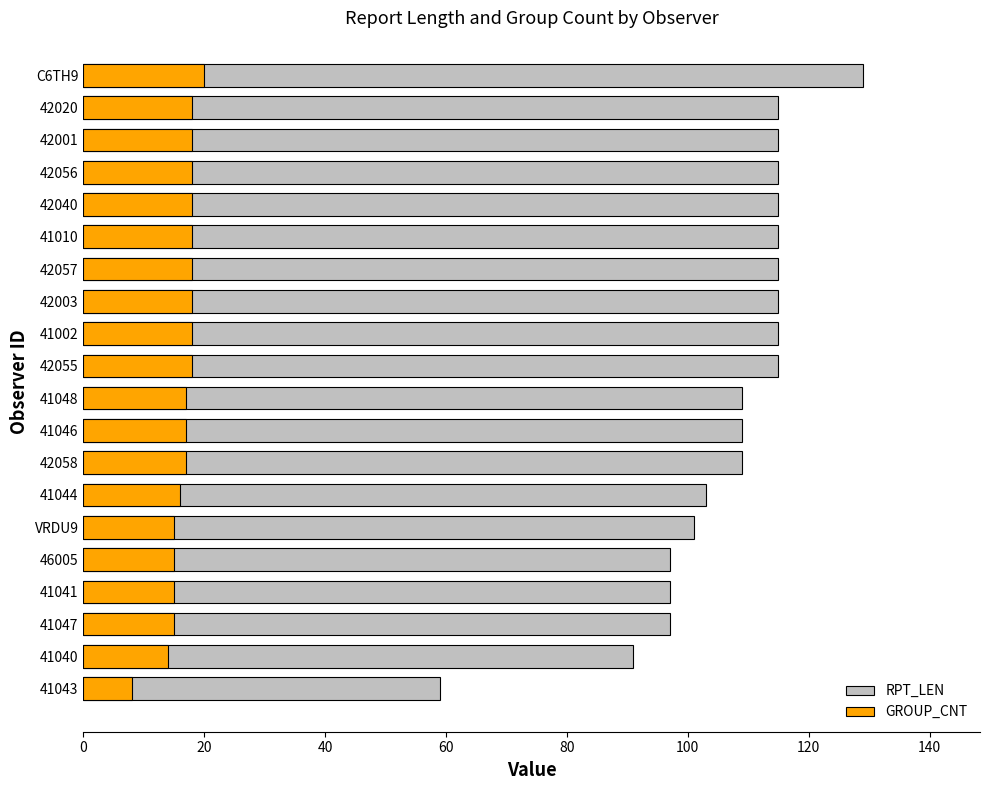

At how many categories does at least one series exceed 50?

20